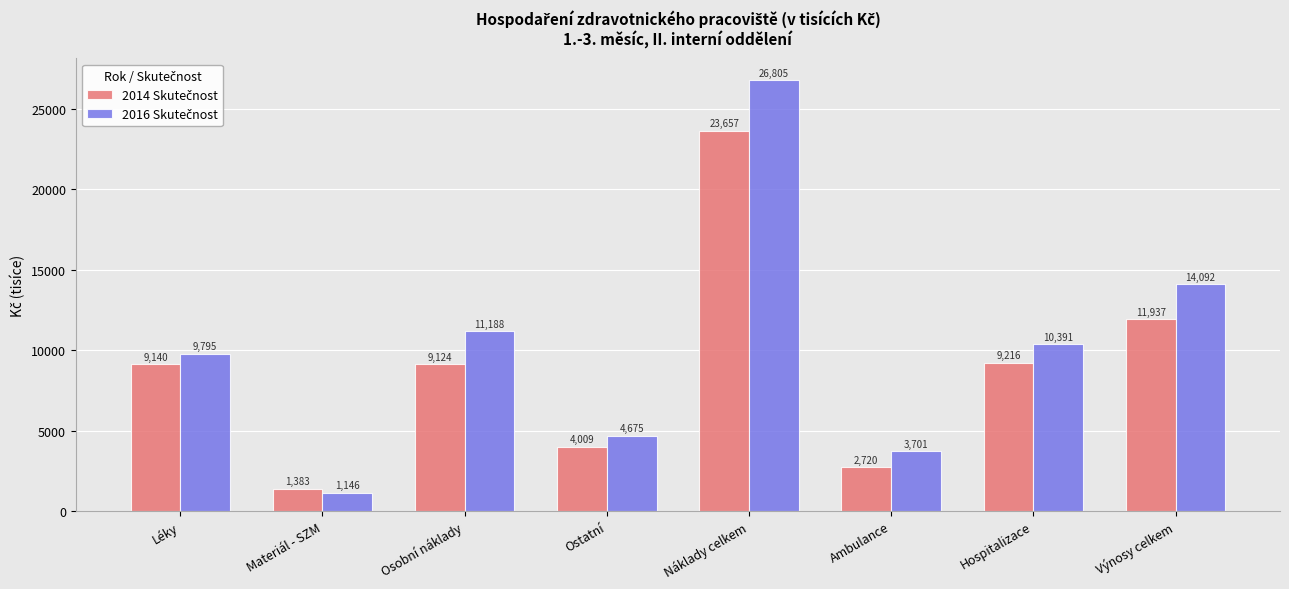

At which category is the sum across all series the highest?

Náklady celkem